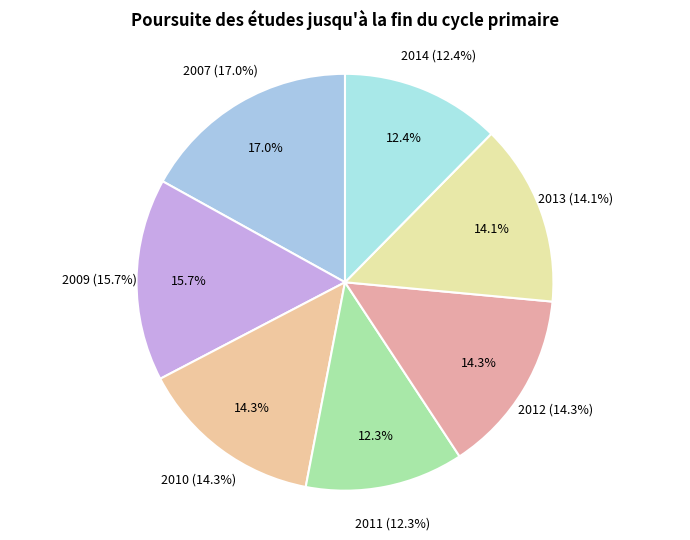

Which has a higher value, 2010 or 2007?

2007